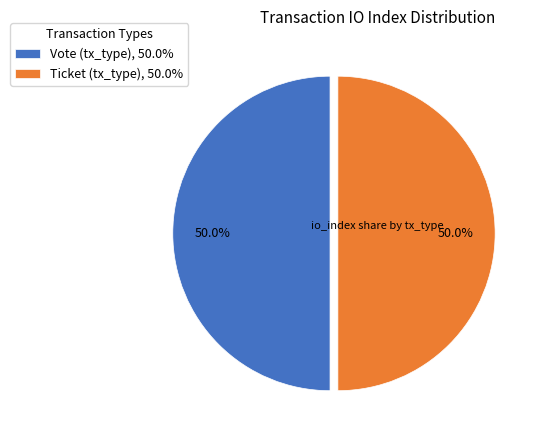

Count the number of slices in the pie.

2